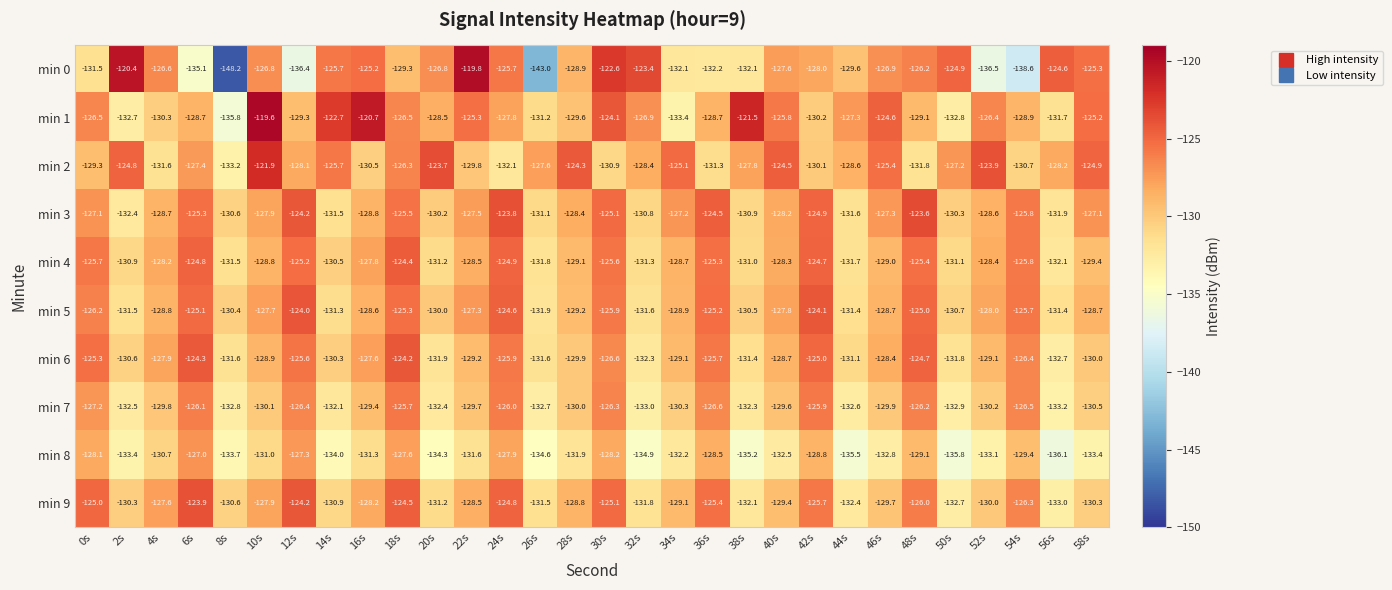

At which category is the sum across all series the highest?

18s